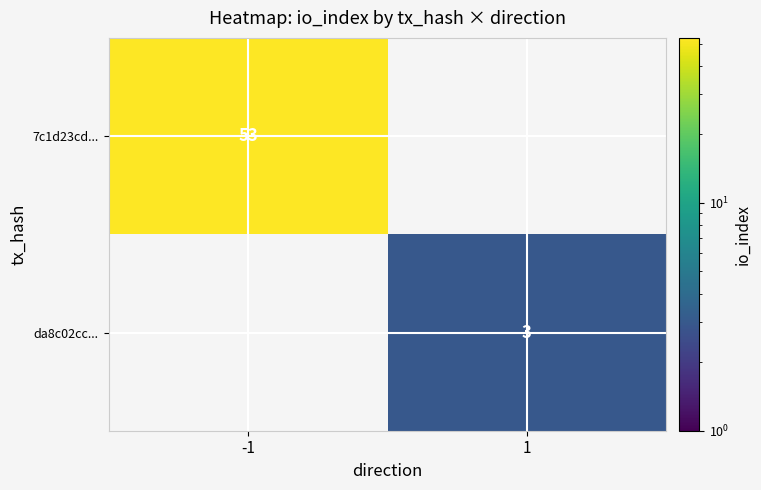

Is it true that 7c1d23cd... equals 23 at -1?

False